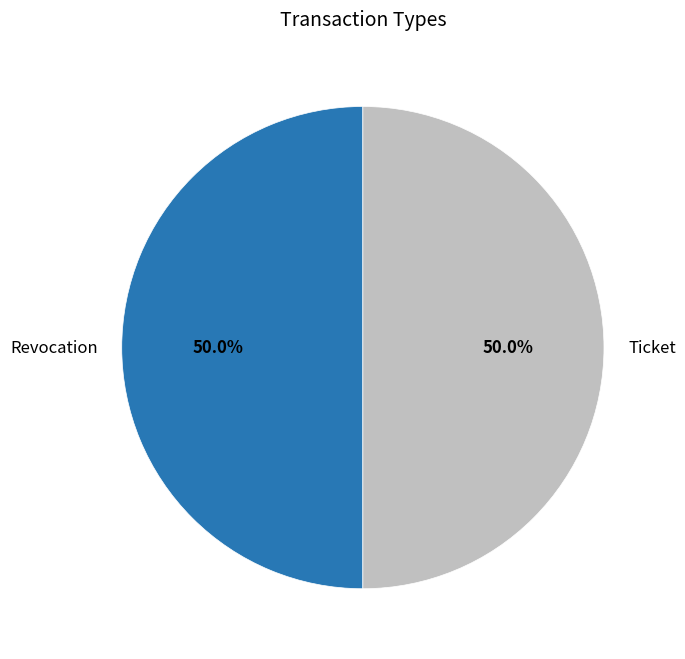

What percentage is NOT represented by Revocation?

50.0%